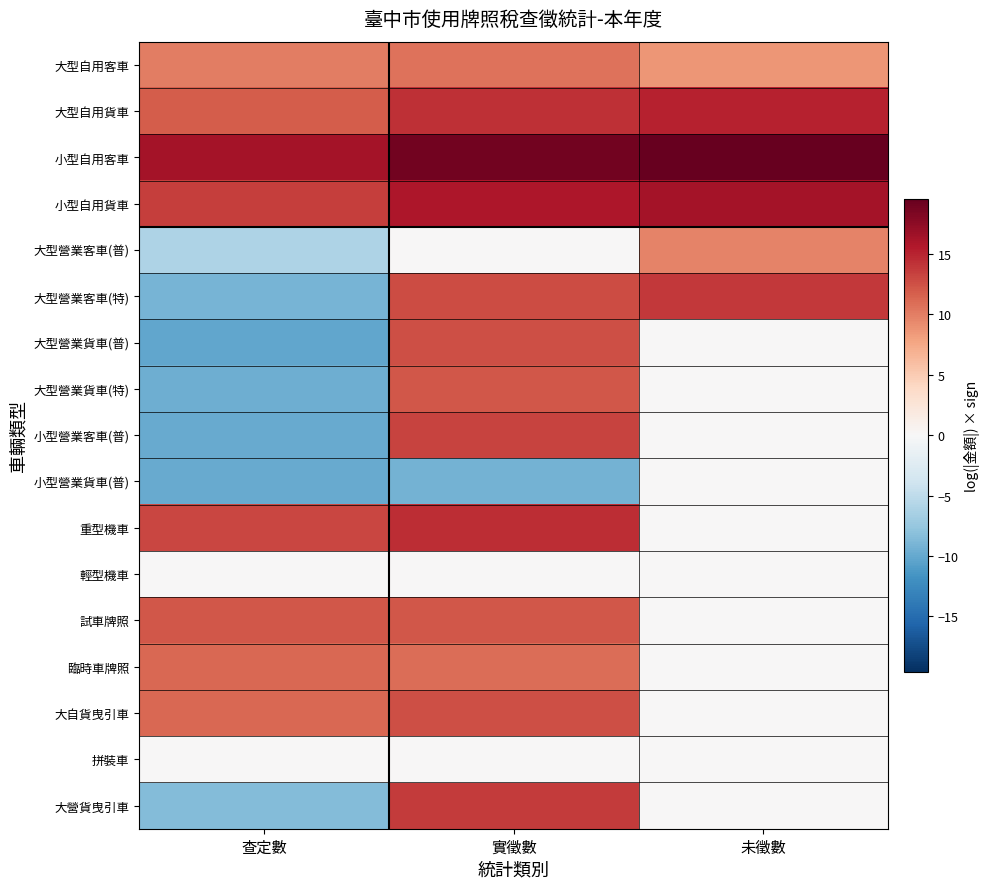

Which series has the largest total across all categories?

小型自用客車